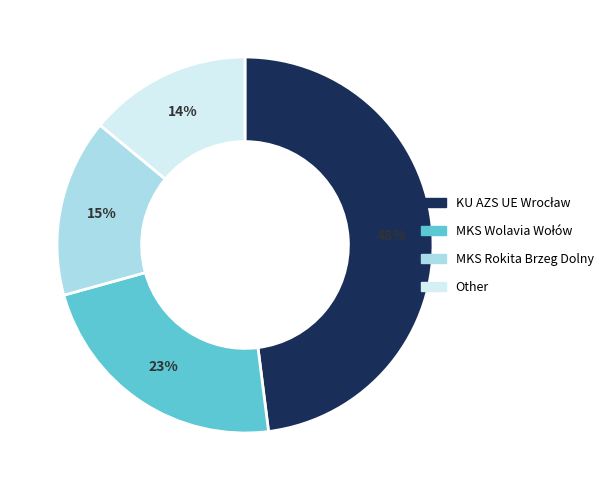

True or false: MKS Rokita Brzeg Dolny accounts for 2% of the total.

False